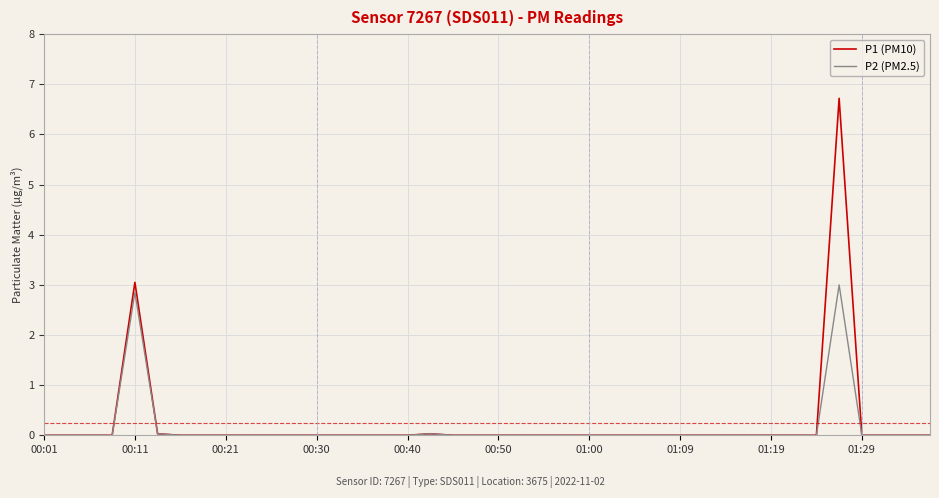

What is the maximum value for P1 (PM10)?

6.7